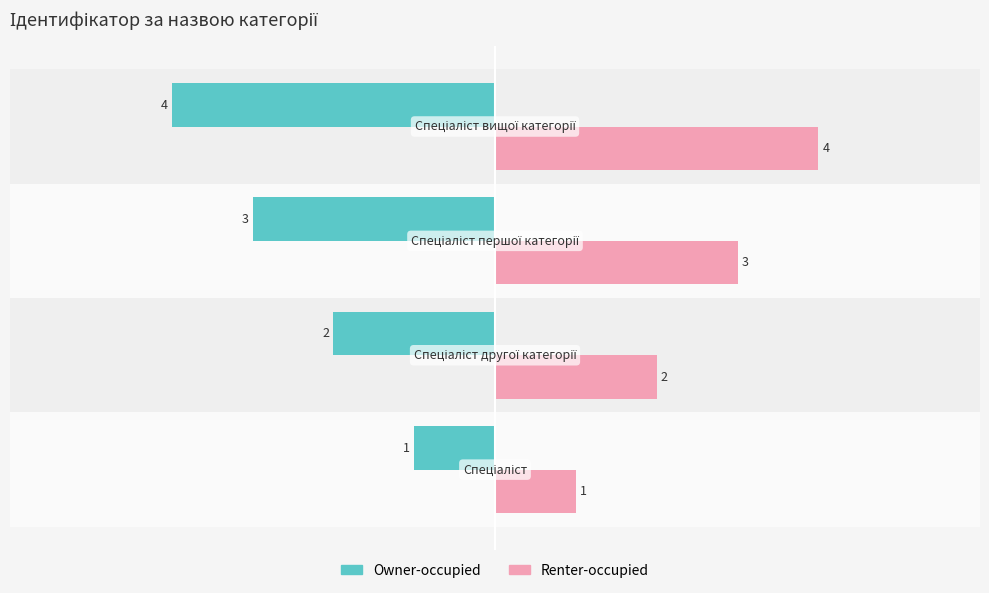

How many Owner-occupied values are between -3 and -1?

3